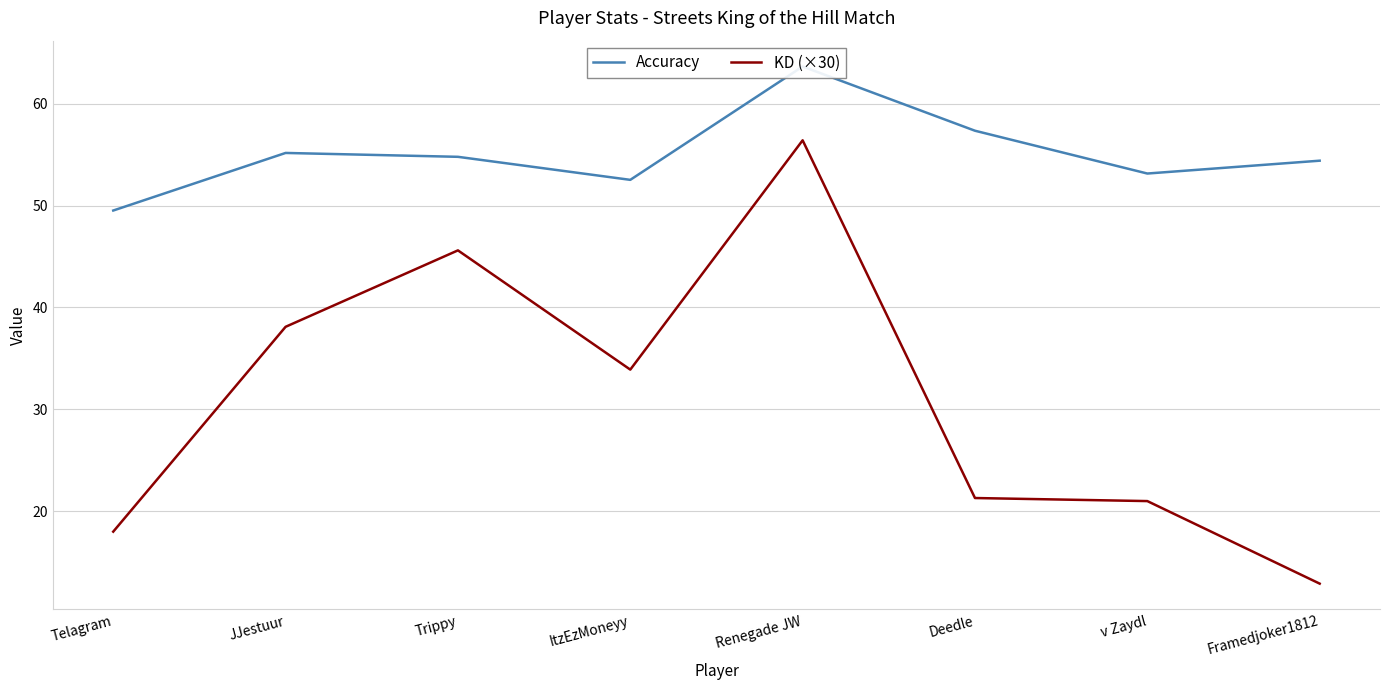

Reading right to left, transcribe all the data shown in this chart.

Accuracy: 54.4	53.1	57.3	63.6	52.5	54.8	55.2	49.5
KD (×30): 12.9	21.0	21.3	56.4	33.9	45.6	38.1	18.0